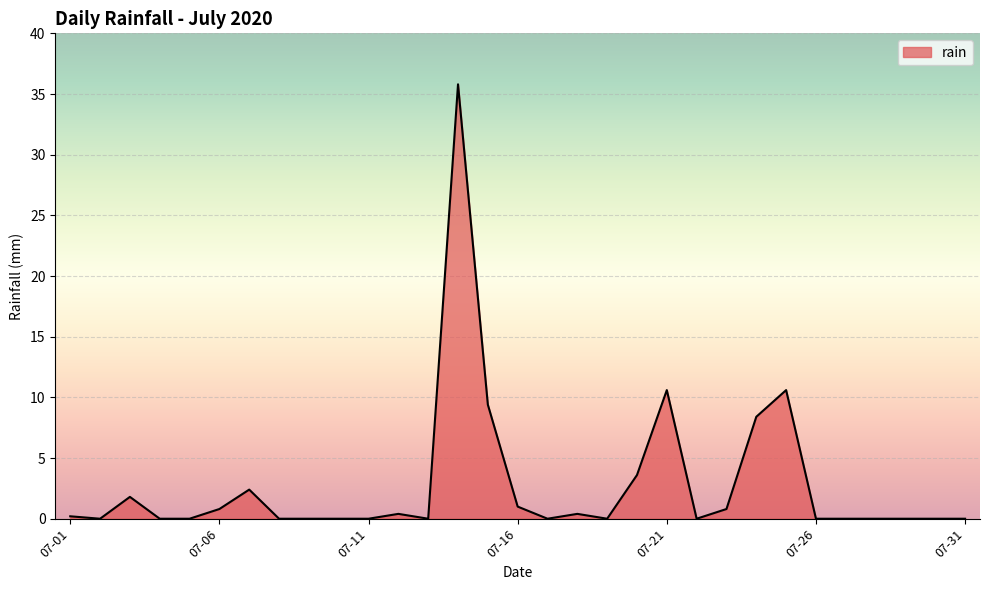

What is the difference between the maximum and minimum values?

35.8